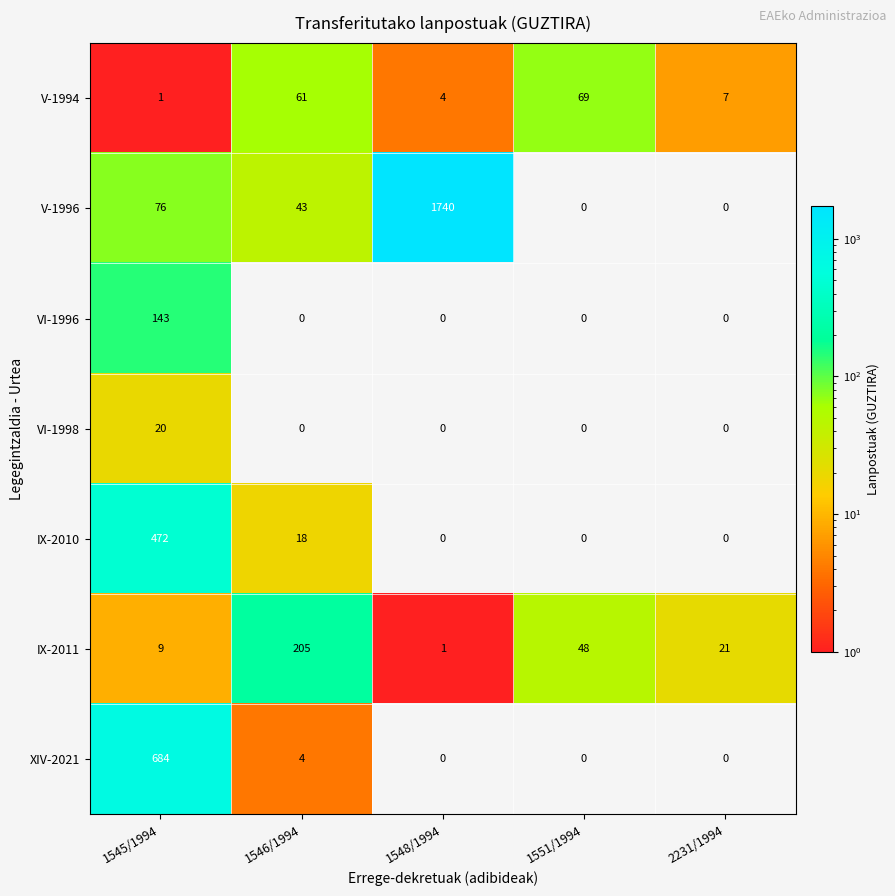

List the series in order of their peak value, highest first.

V-1996, XIV-2021, IX-2010, IX-2011, VI-1996, V-1994, VI-1998